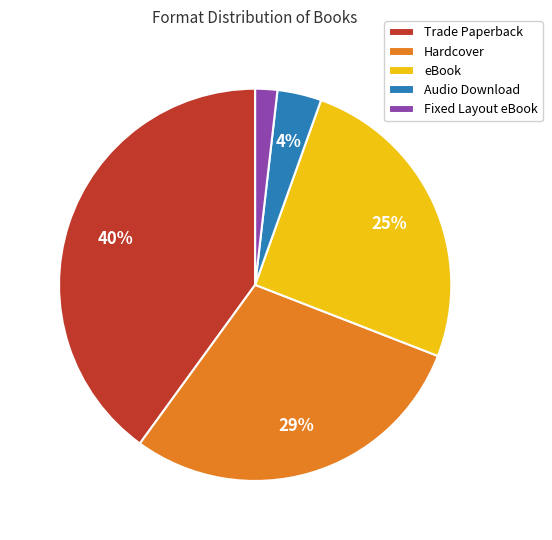

How many slices are in this pie chart?

5